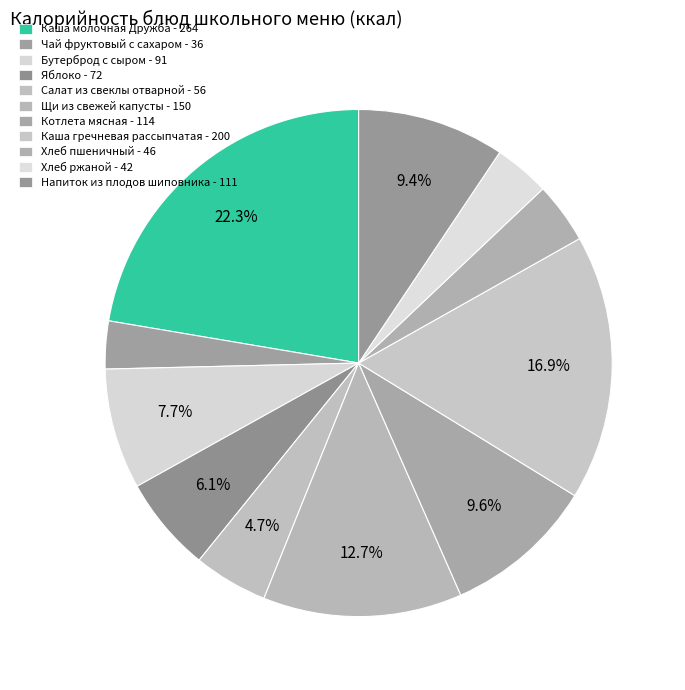

Count the number of slices in the pie.

11